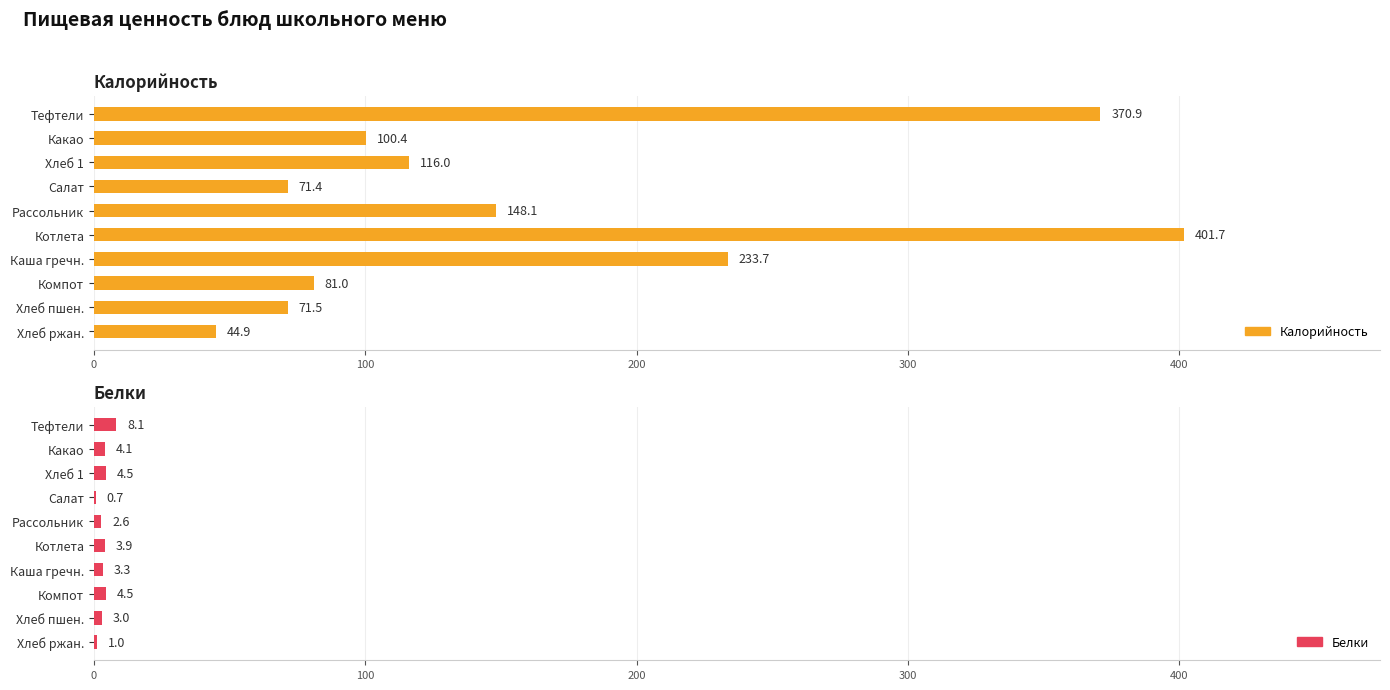

Rank the series by their maximum value, from lowest to highest.

Белки, Калорийность